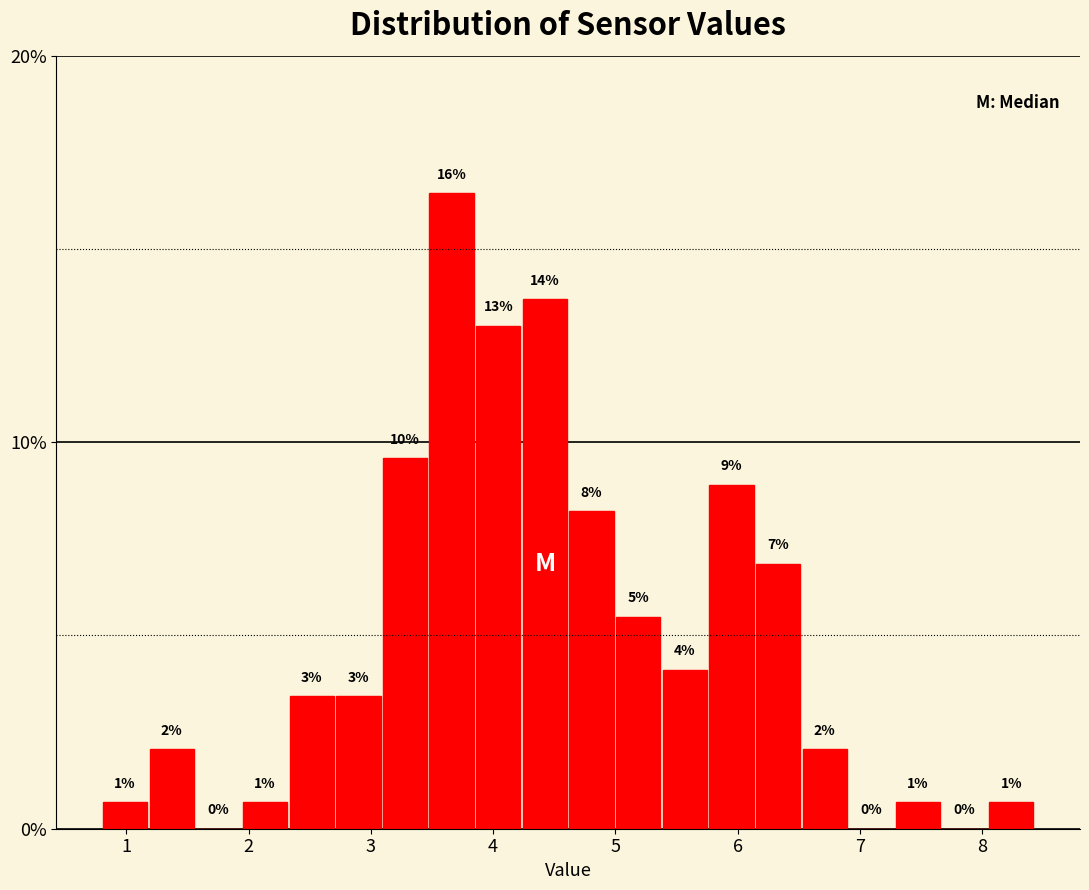

Around what value on the x-axis is the tallest bar? Give the approximate position of its centre, as read against the axis.

3.7